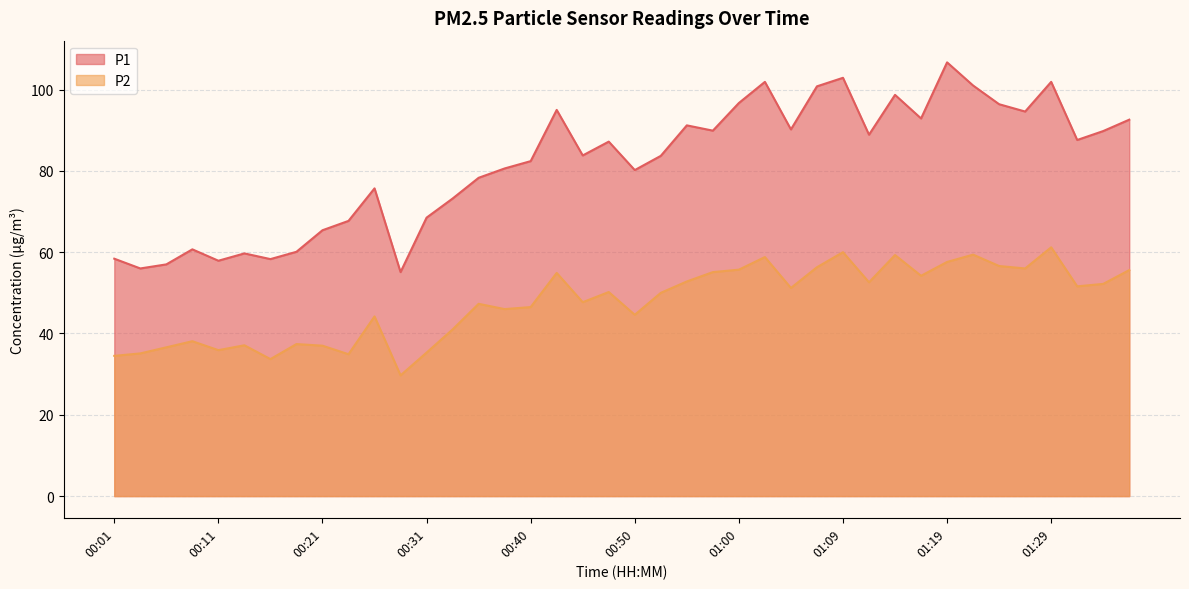

What is the label of the 31st point from the left?

01:14